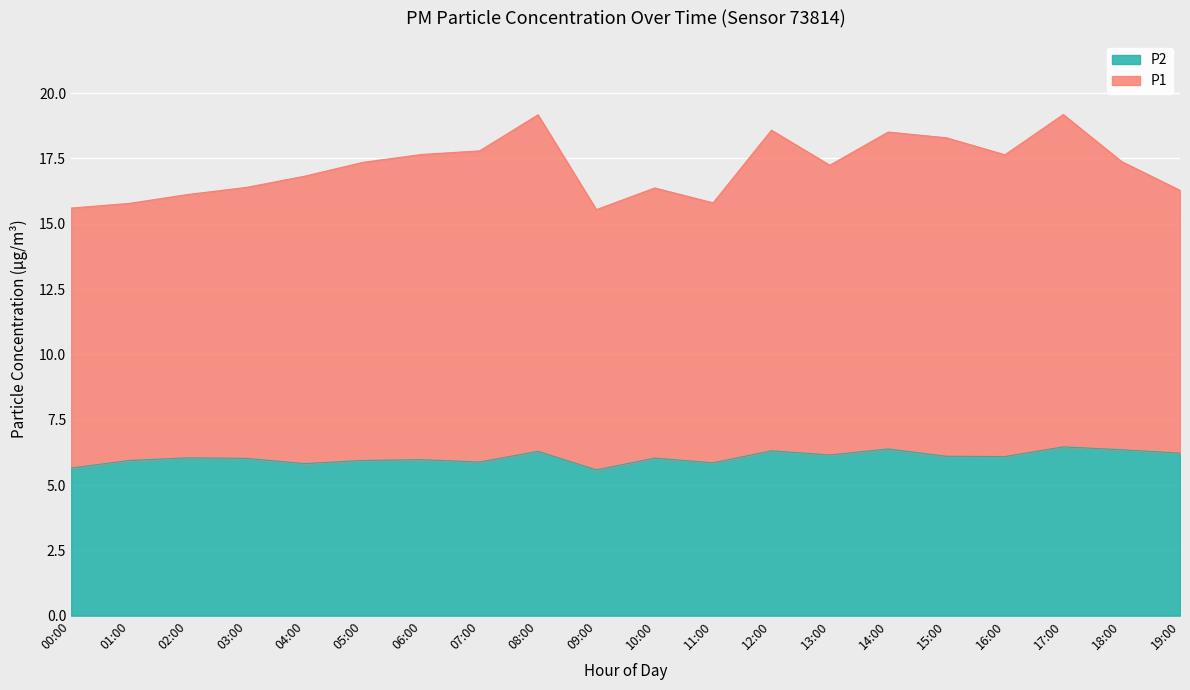

What position from the right is 03:00?

17